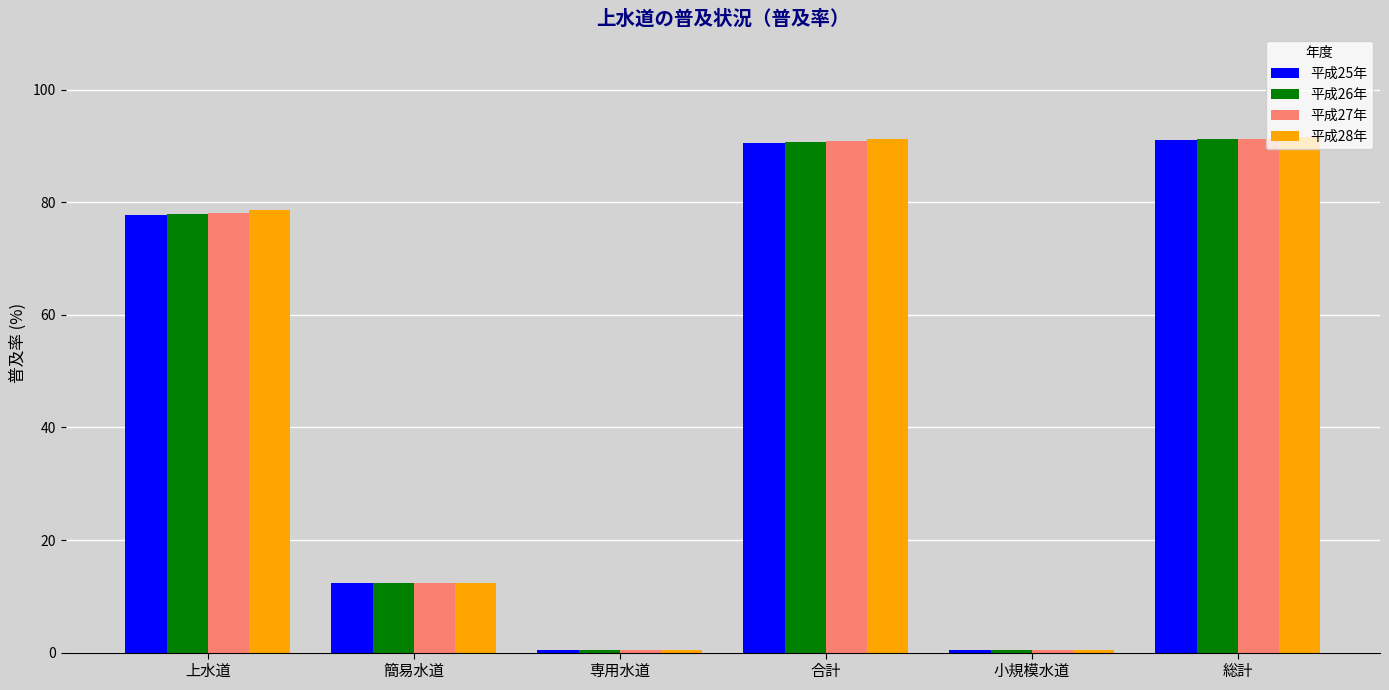

How many data points in 平成28年 are above 78?

3